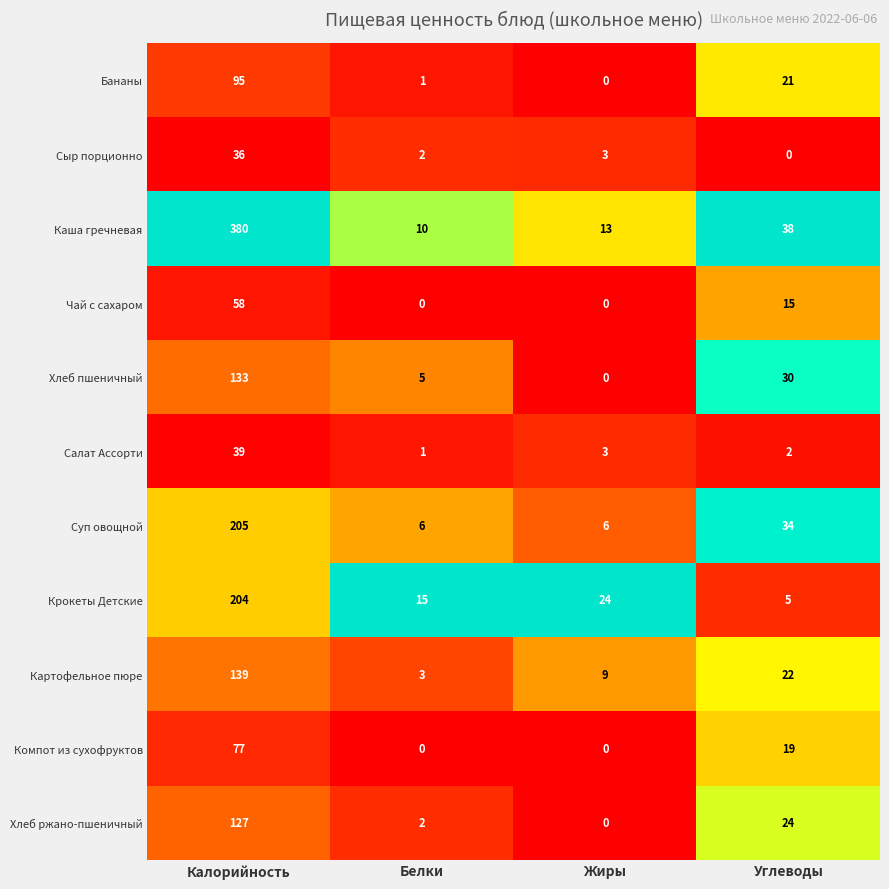

Which category has the highest value in the Каша гречневая series?

Калорийность